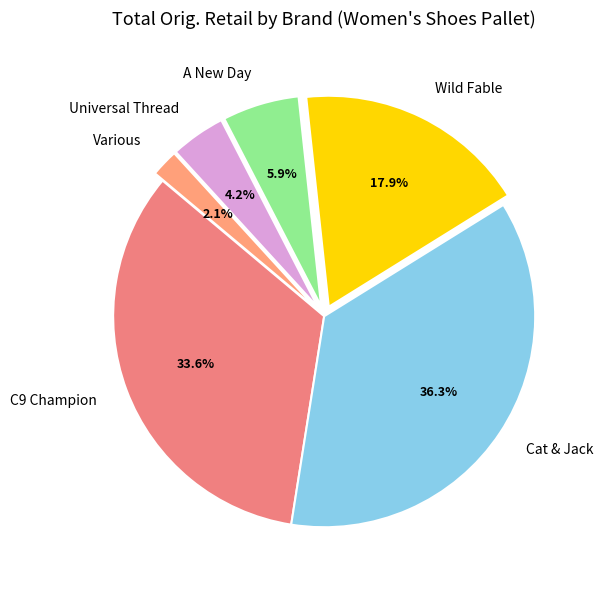

What is the largest slice in the pie chart?

Cat & Jack